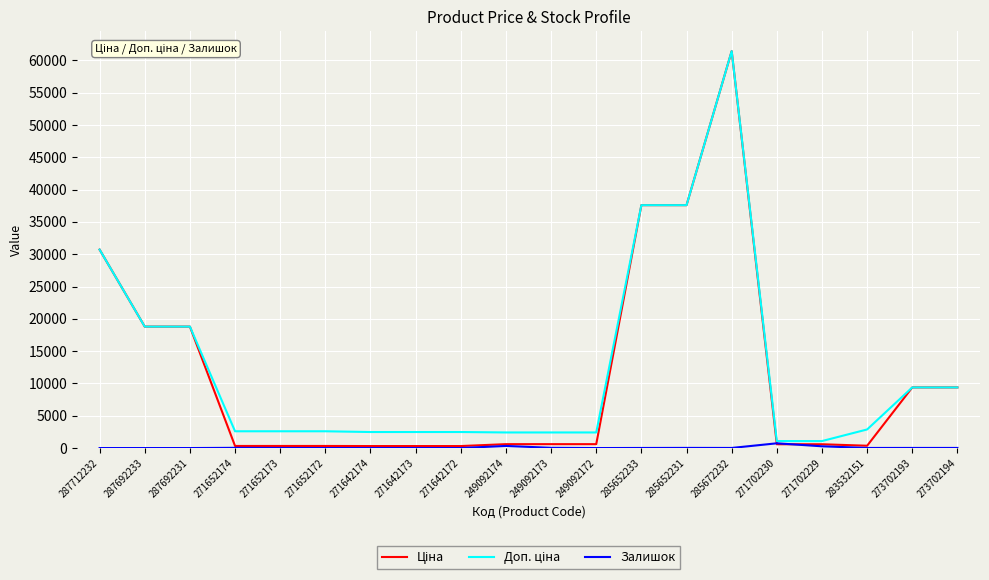

The Залишок series shows 328.0 at 249092174. True or false?

True